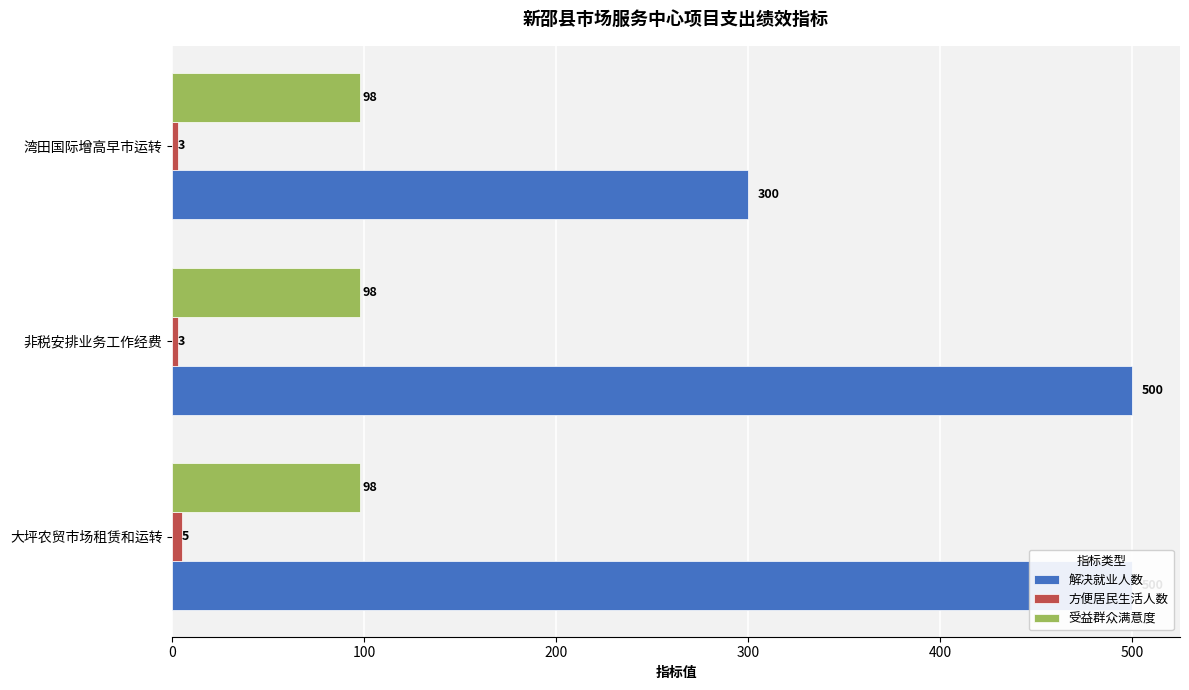

The 方便居民生活人数 series shows 5.3 at 湾田国际增高早市运转. True or false?

False